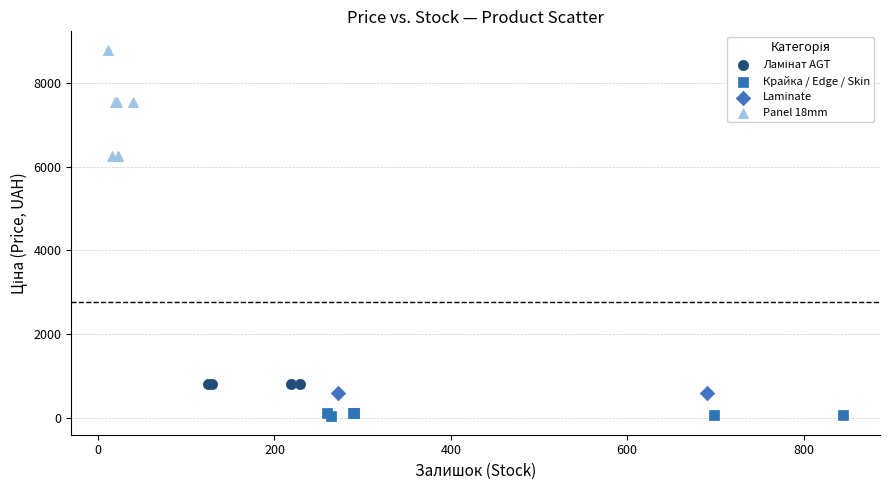

Which series reaches the minimum Y coordinate?

Крайка / Edge / Skin